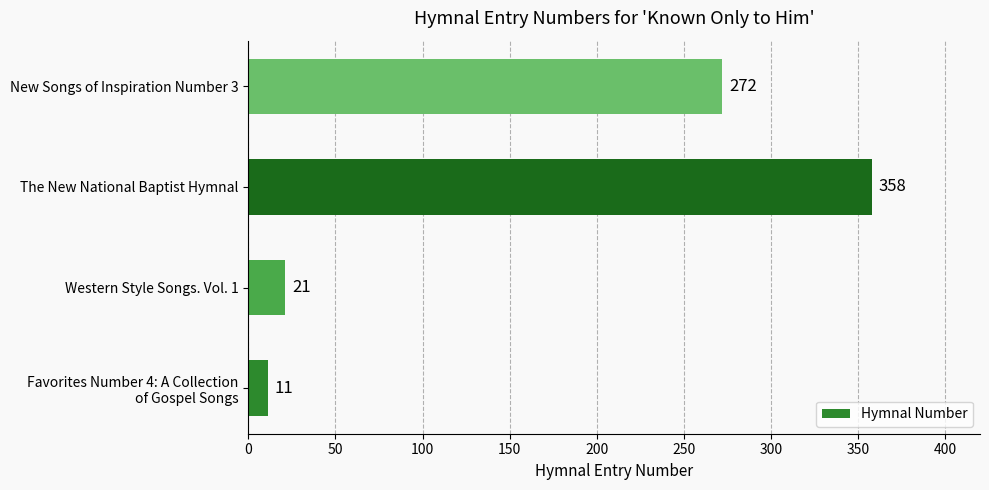

What is the change in value from Western Style Songs. Vol. 1 to New Songs of Inspiration Number 3?

+251